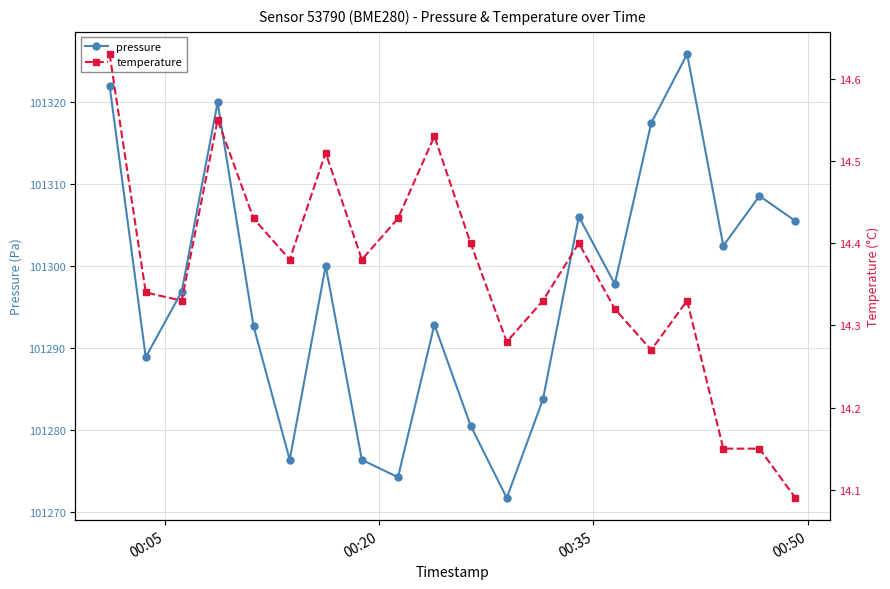

In pressure, how many points are higher than both neighbors (excluding endpoints)?

6